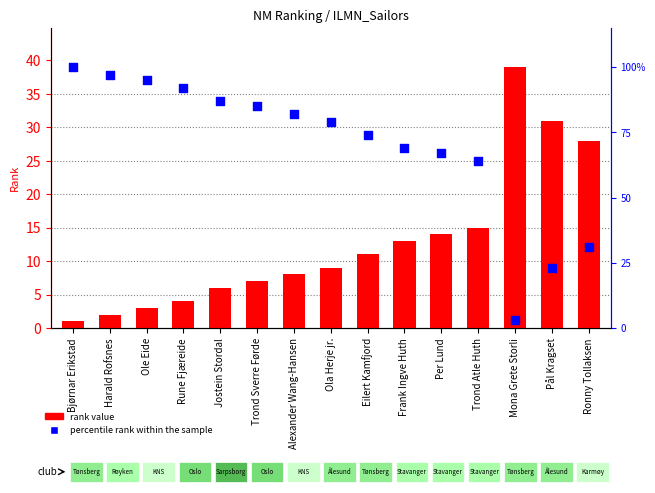

At which category is the sum across all series the highest?

Bjørnar Erikstad